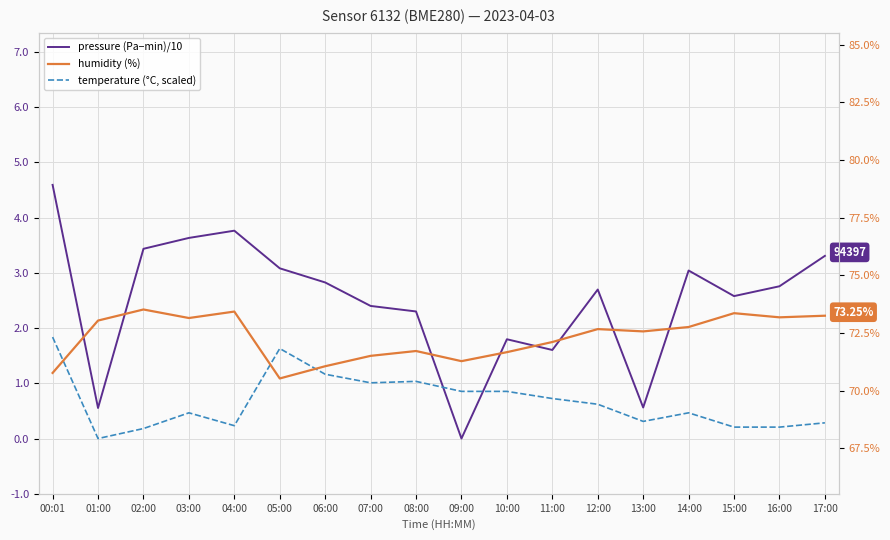

Which series has the largest range (max minus min)?

pressure (Pa−min)/10